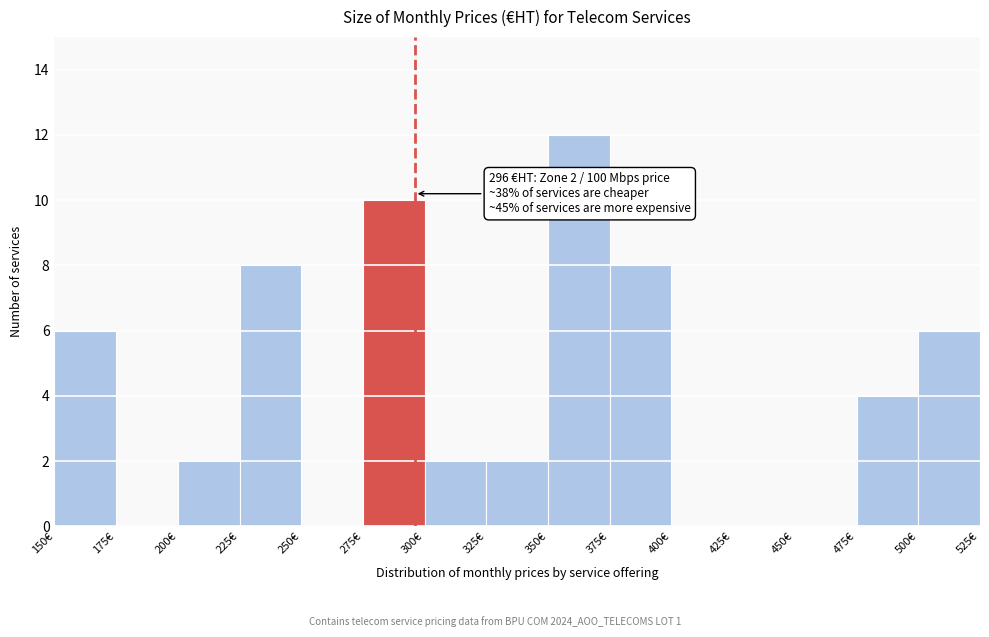

Over which range of the x-axis is the bar tallest?

350 to 375